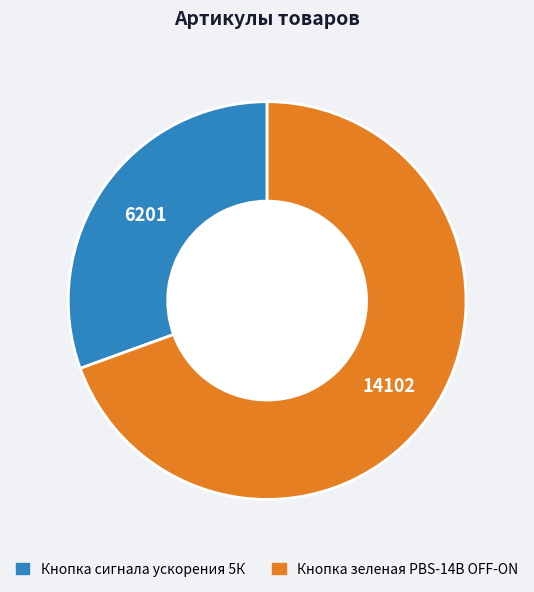

How many segments does this pie chart have?

2